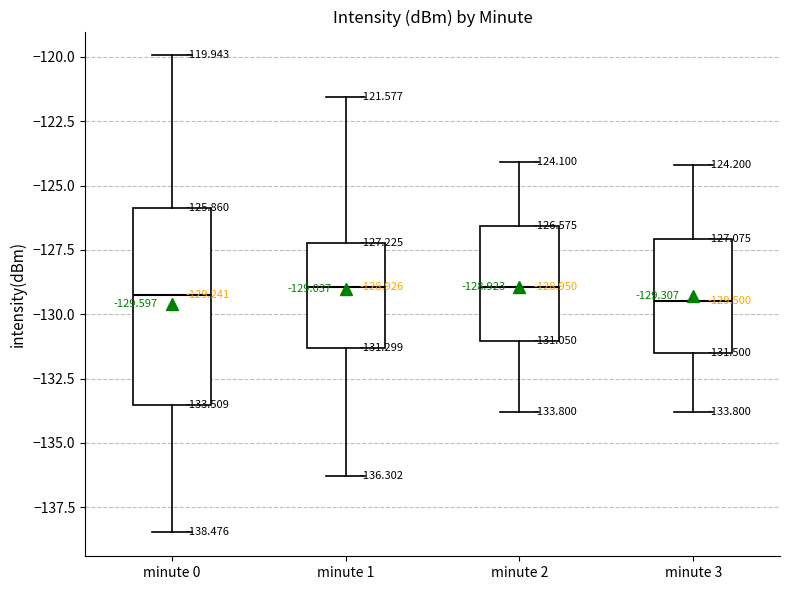

Comparing the boxes themselves (not the whiskers), which one is the tallest?

minute 0